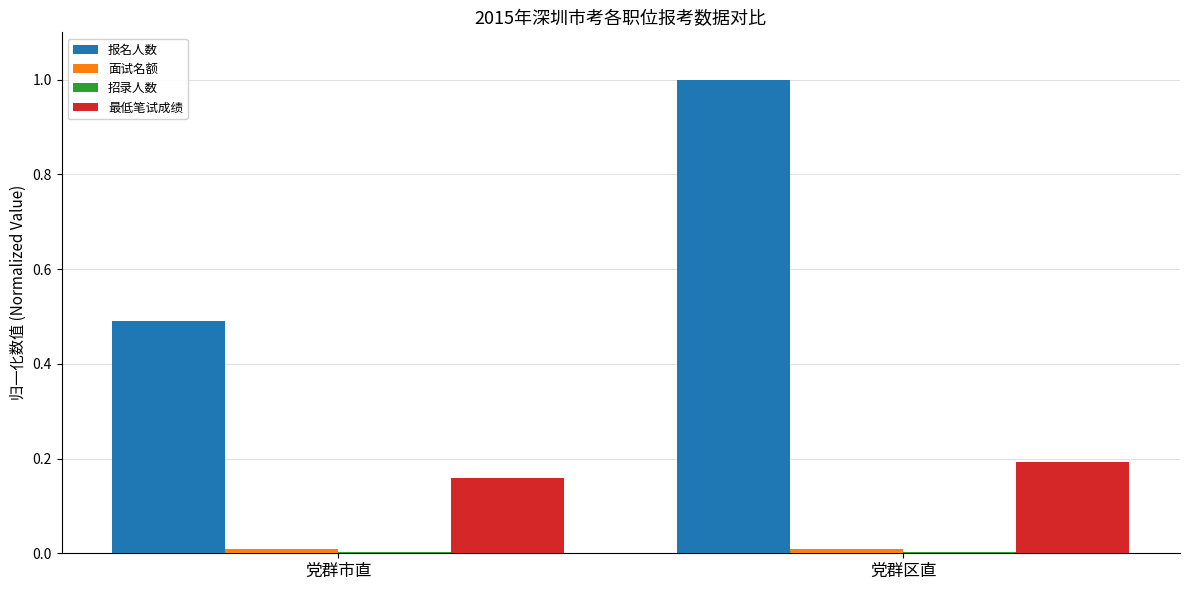

Are the bars horizontal?

No